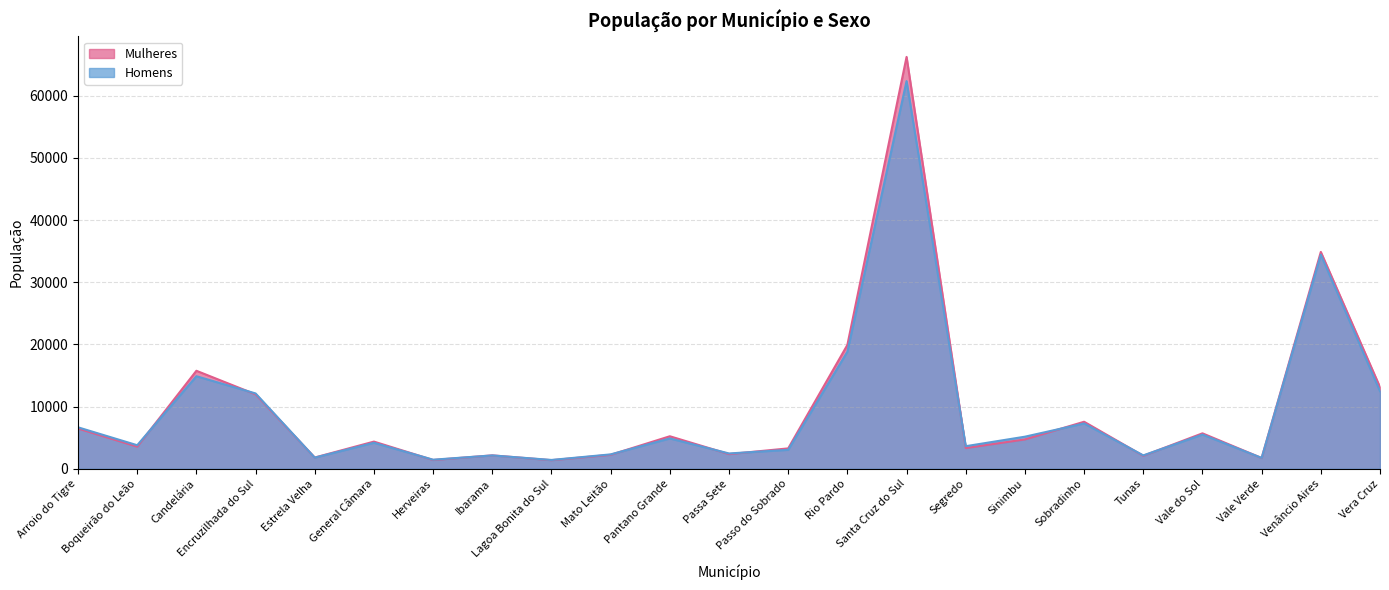

Reading right to left, transcribe all the data shown in this chart.

Mulheres: 13130	34881	1725	5697	2082	7560	4719	3330	66256	19920	3273	2352	5225	2240	1374	2152	1403	4367	1804	11970	15760	3554	6471
Homens: 12469	34441	1741	5495	2148	7285	5155	3625	62363	18826	3040	2458	4876	2309	1413	2141	1455	4175	1788	12114	14883	3782	6663